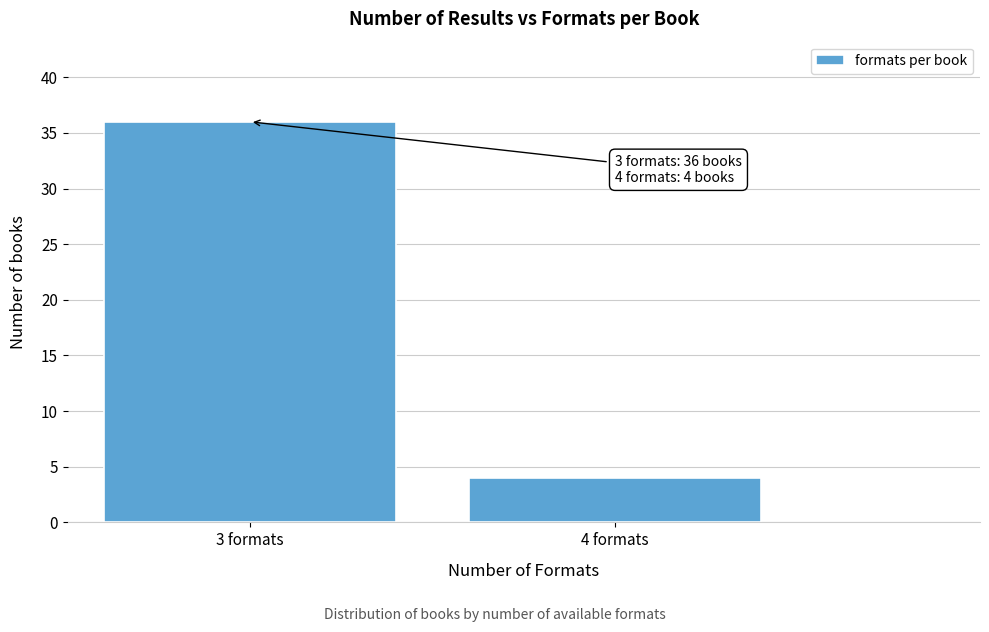

Reading right to left, what are all the values shown in this chart?

4	36